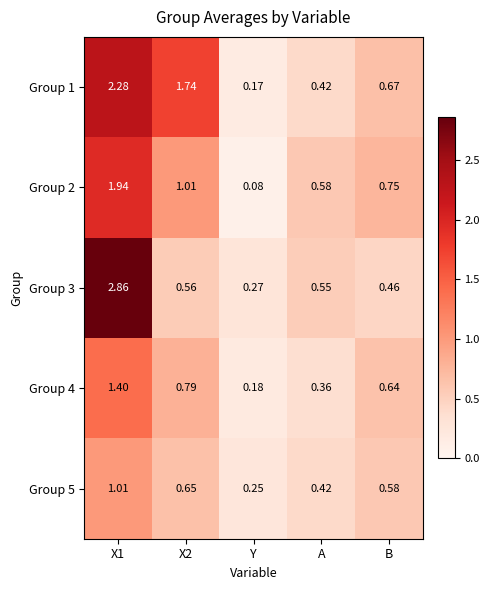

Which category has the lowest value in the Group 2 series?

Y